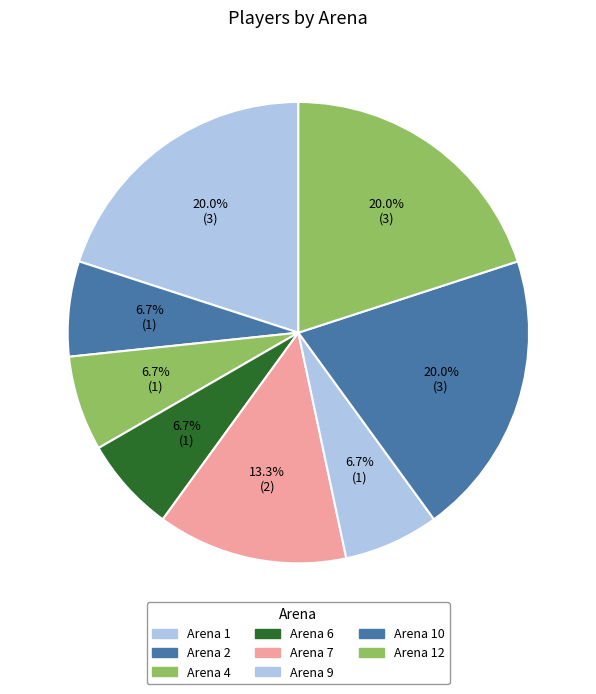

To the nearest percent, what is the combined percentage of Arena 9 and Arena 12?

27%